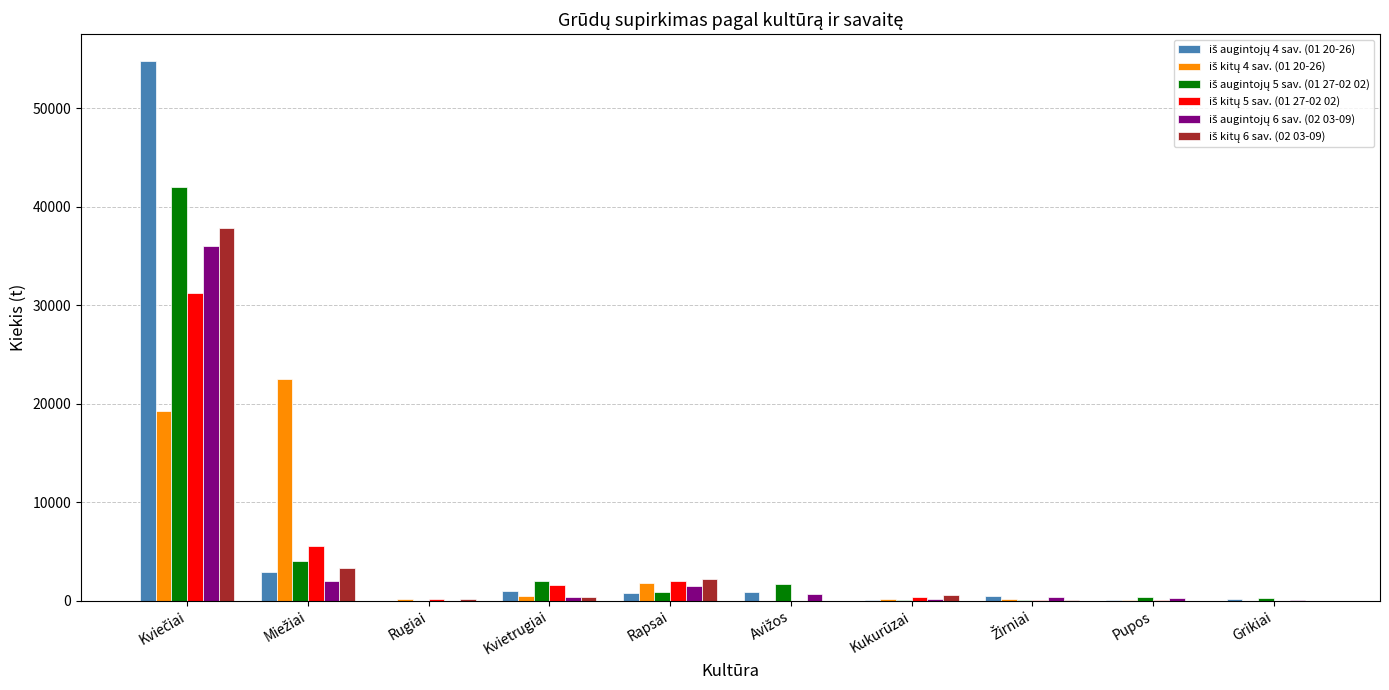

What is the maximum value for iš kitų 4 sav. (01 20-26)?

22555.9